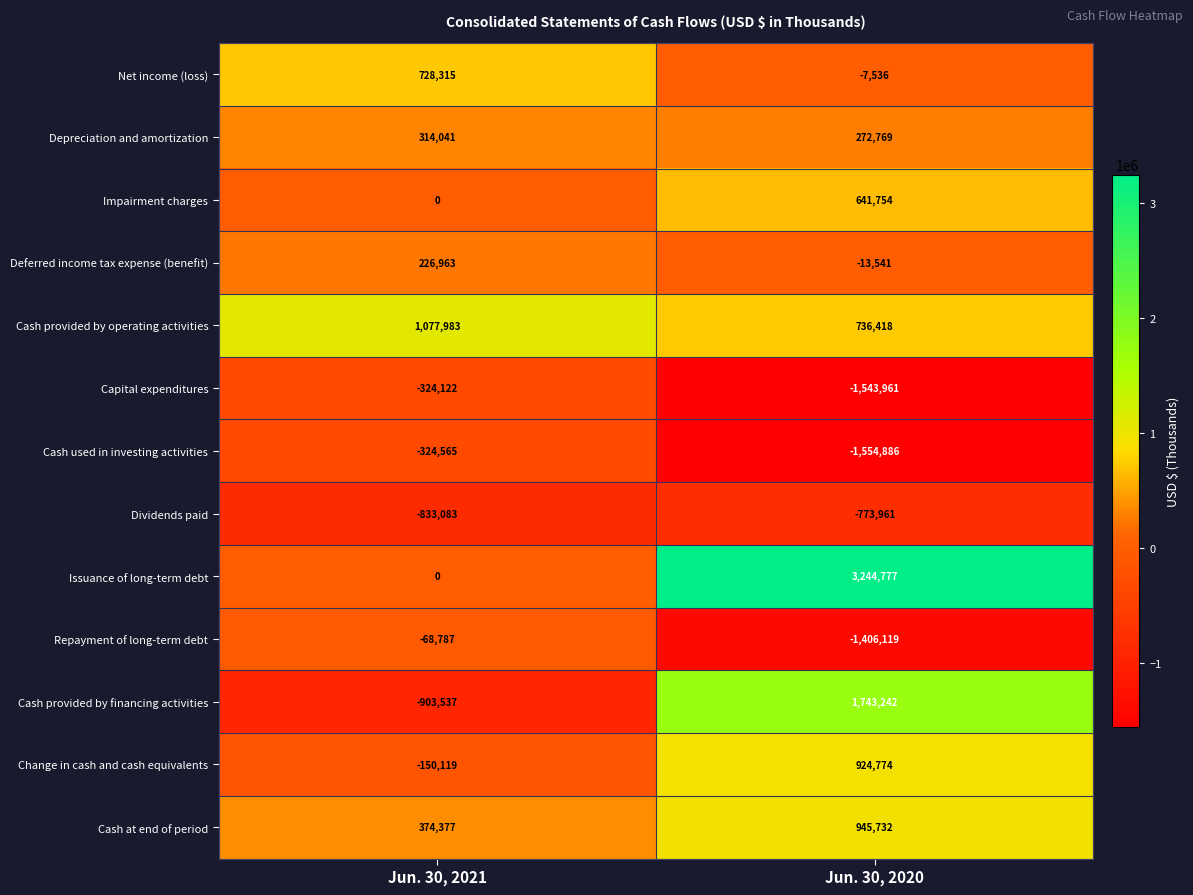

How many values in the Impairment charges series are below 641754?

1